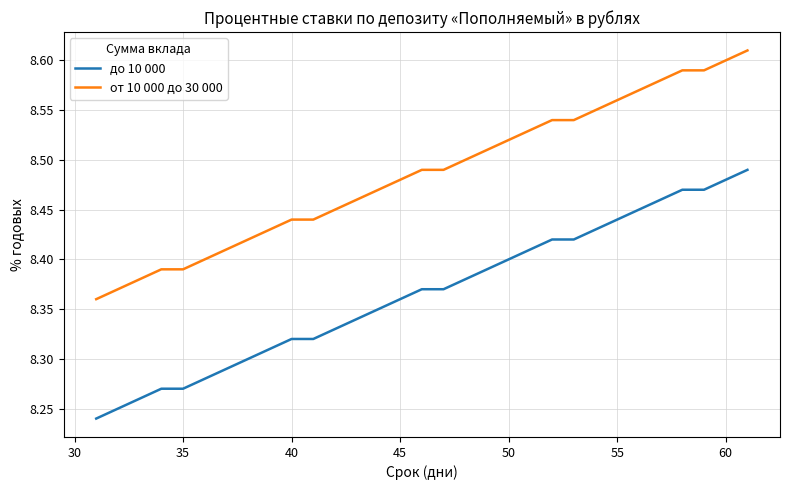

True or false: от 10 000 до 30 000 and до 10 000 intersect in this chart.

False